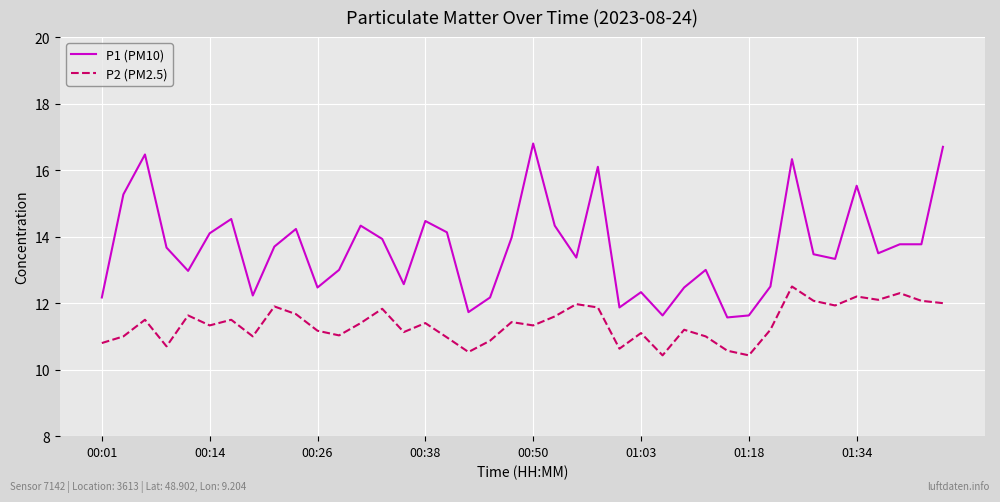

What is the difference between the maximum and minimum values in the P2 (PM2.5) series?

2.1